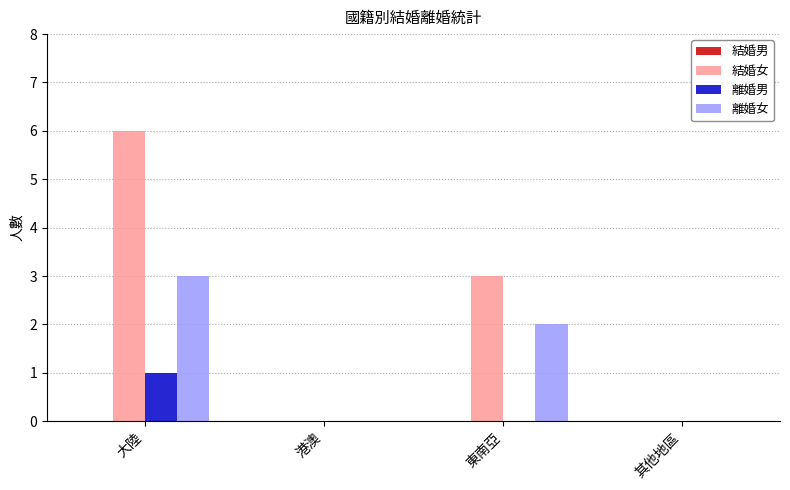

What is the highest value of the 結婚女 series?

6